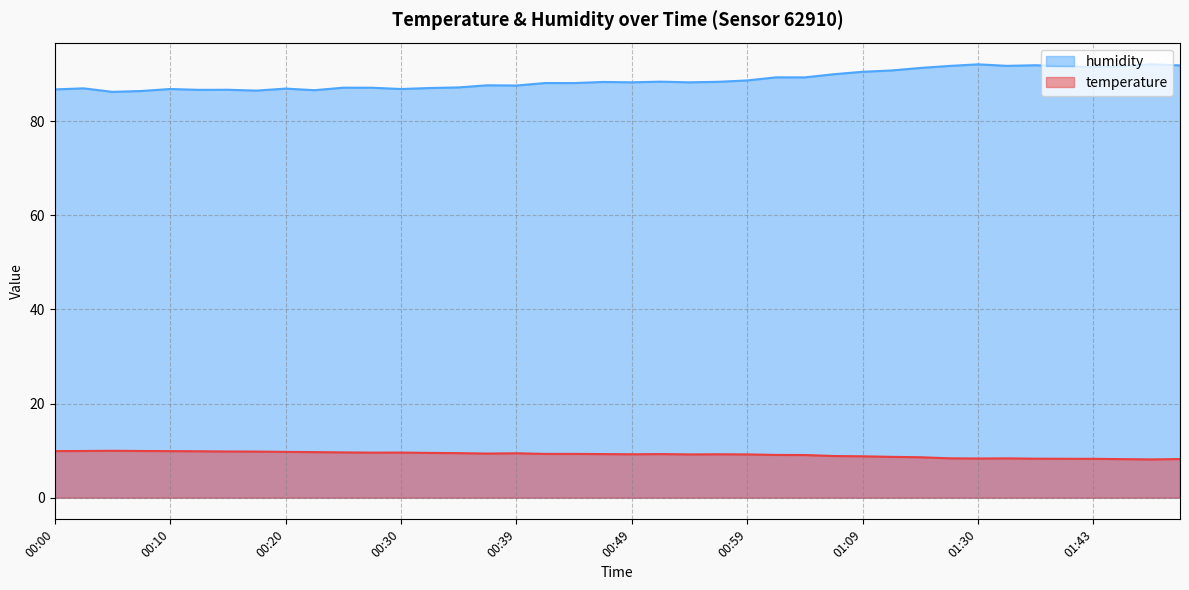

True or false: humidity and temperature intersect in this chart.

False